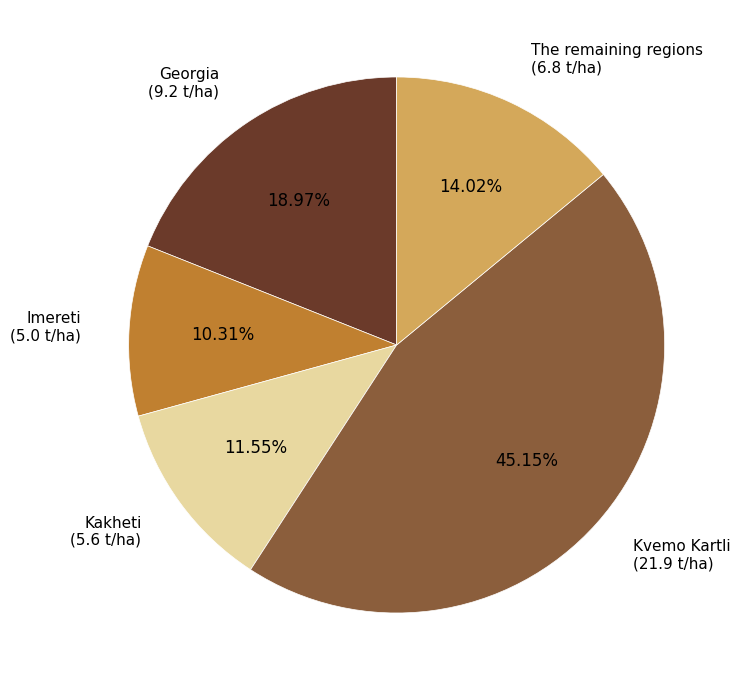

True or false: Kvemo Kartli accounts for 57% of the total.

False